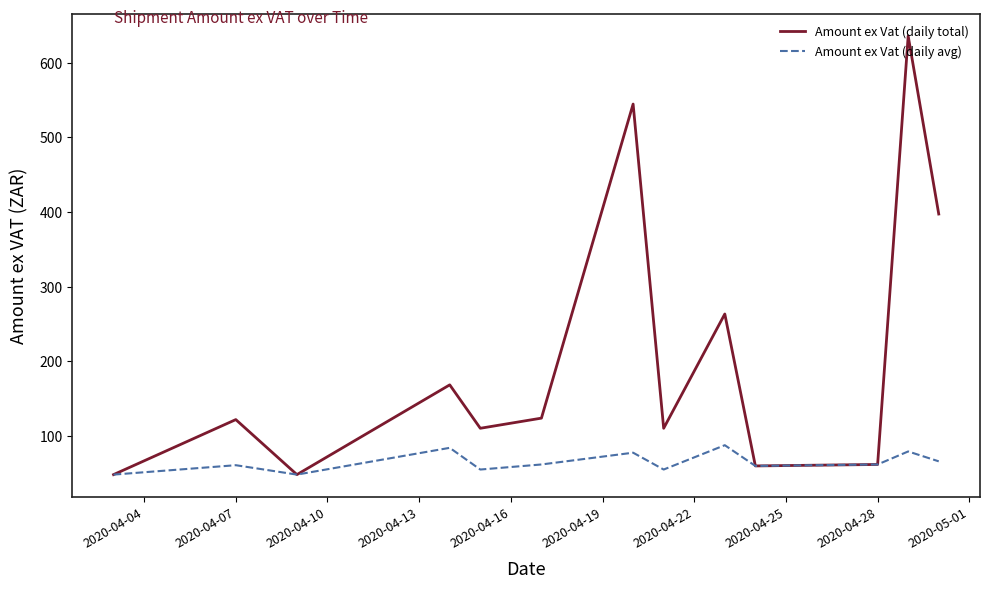

What is the smallest value displayed?

48.5